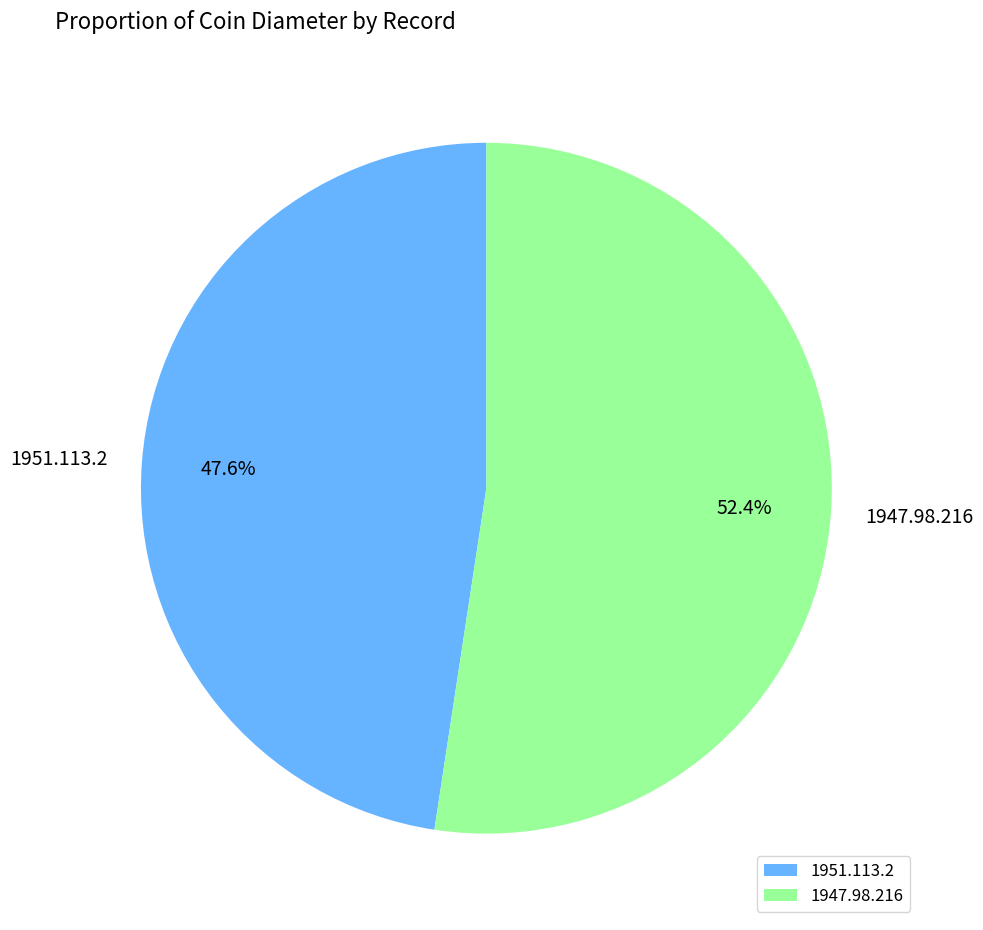

The 1951.113.2 slice represents 48% of the pie. True or false?

True